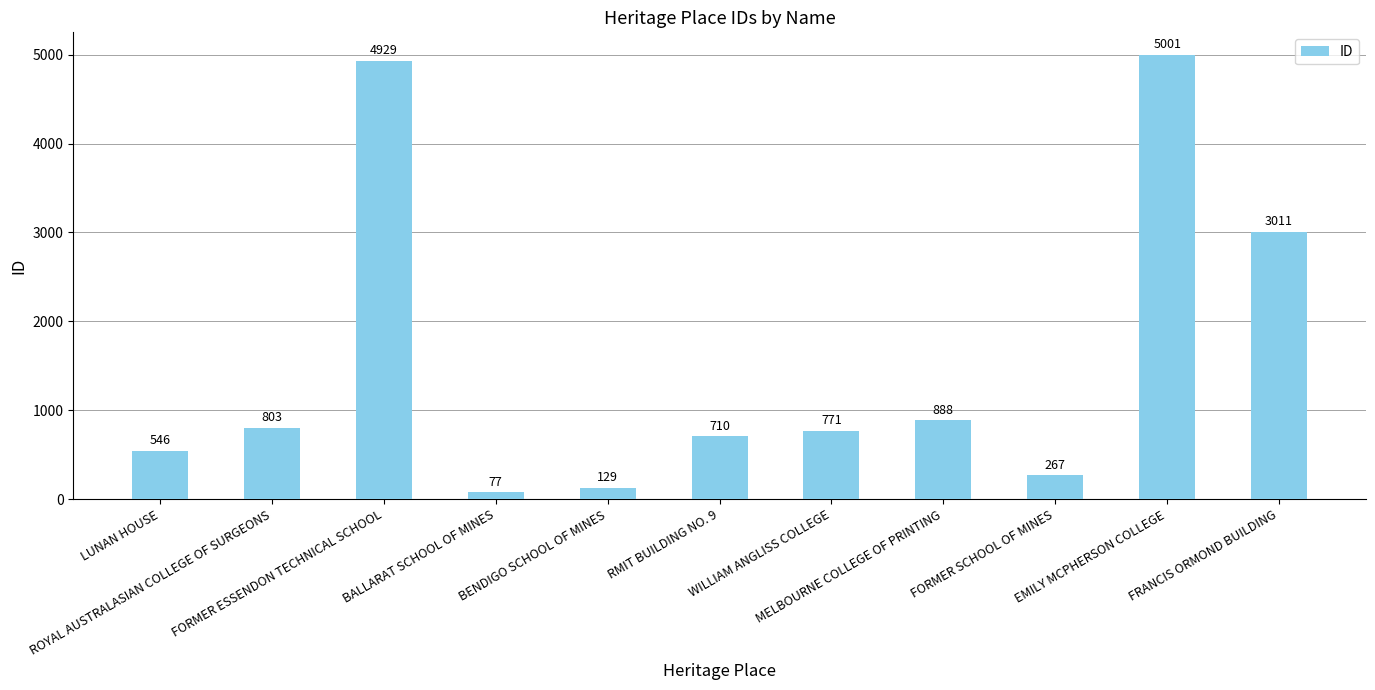

Which category has the highest value across all series?

EMILY MCPHERSON COLLEGE